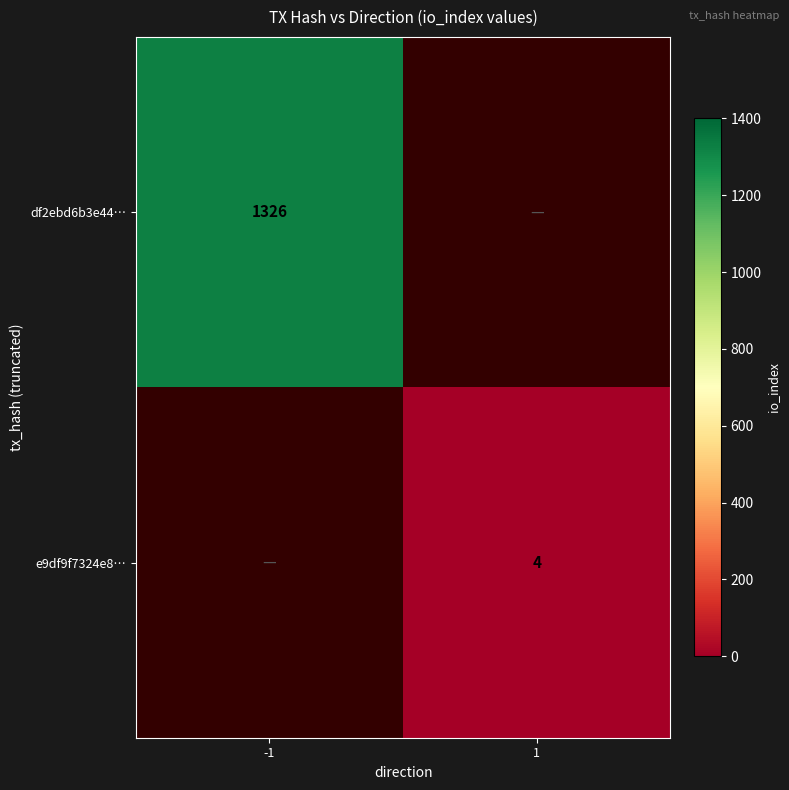

The df2ebd6b3e44… series shows 680 at -1. True or false?

False